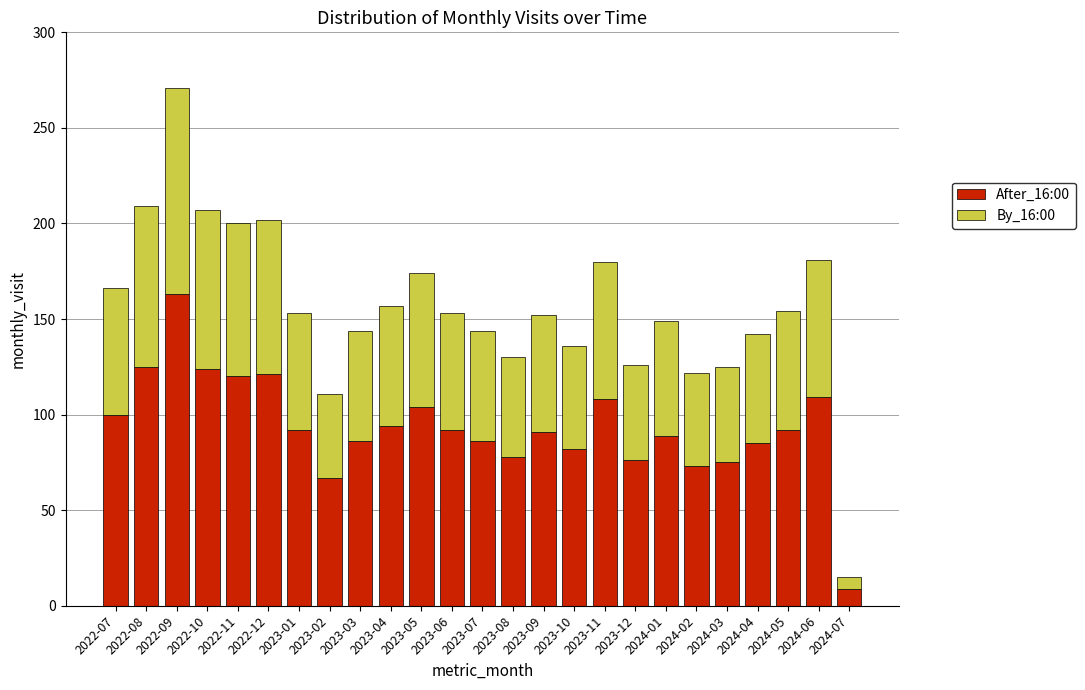

What is the difference between the After_16:00 values at 2024-06 and 2024-04?

24